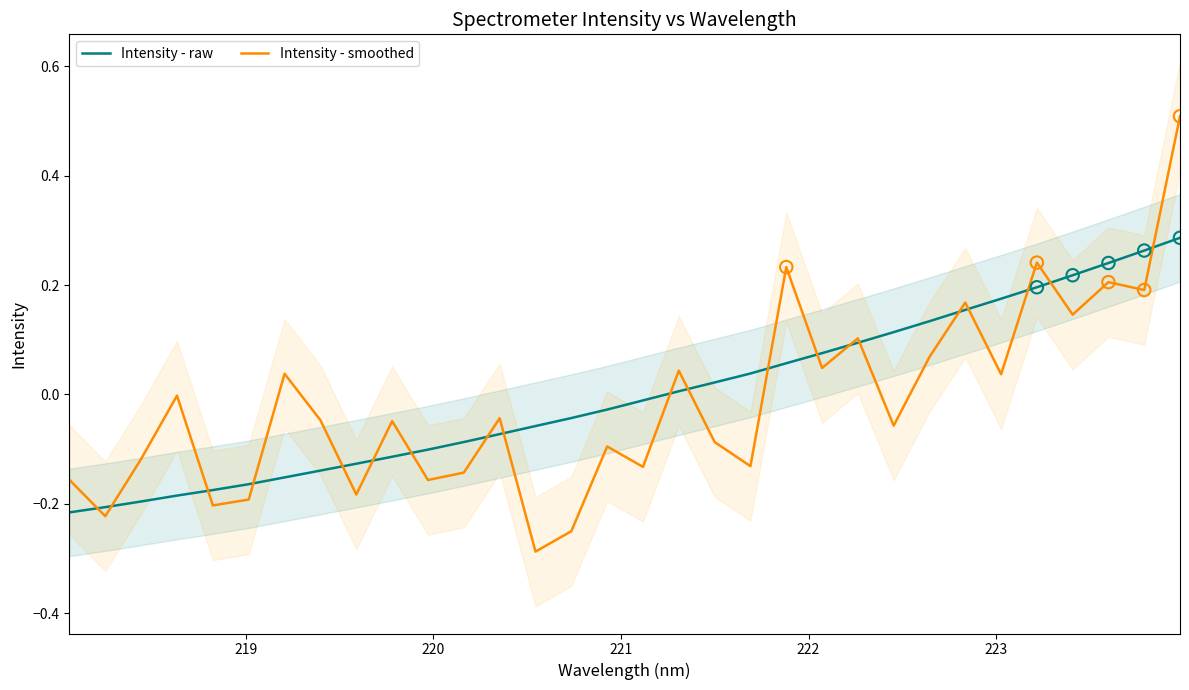

Which series has the widest spread of Y values?

Intensity - smoothed